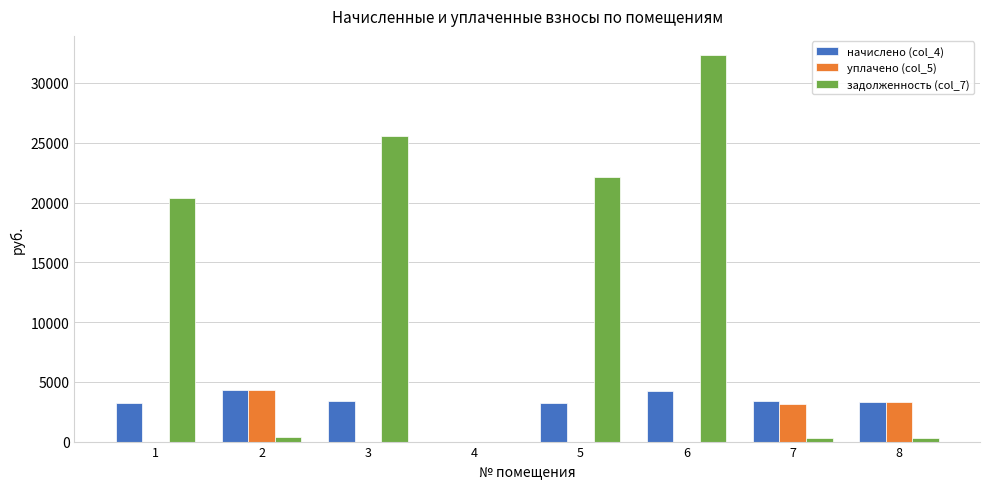

Where does the задолженность (col_7) series first go above 20418?

1